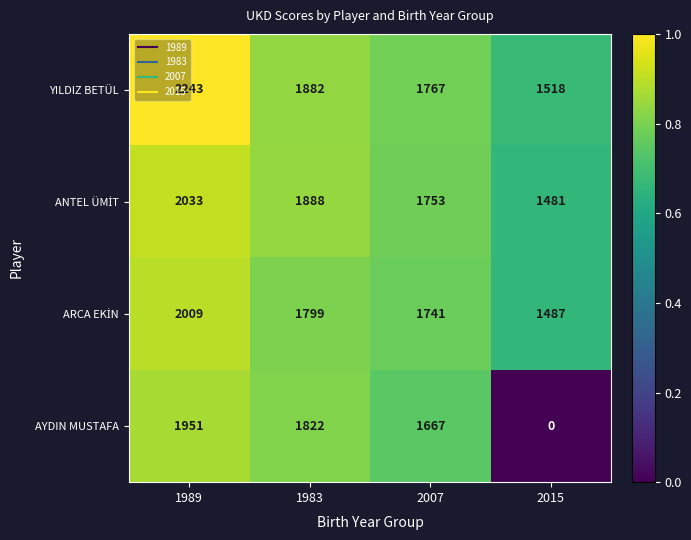

Which category has the highest value across all series?

1989